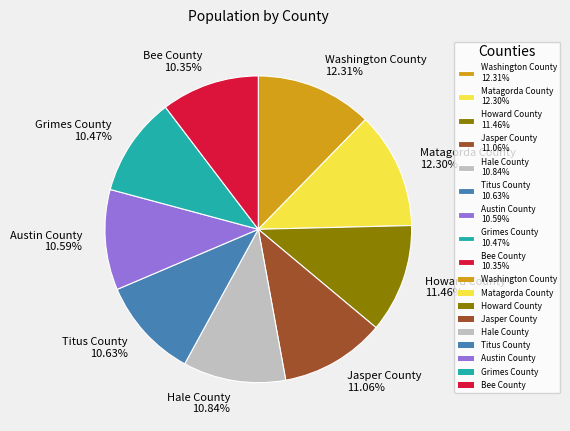

Approximately how many times larger is the value at Hale County compared to Bee County?

1.0